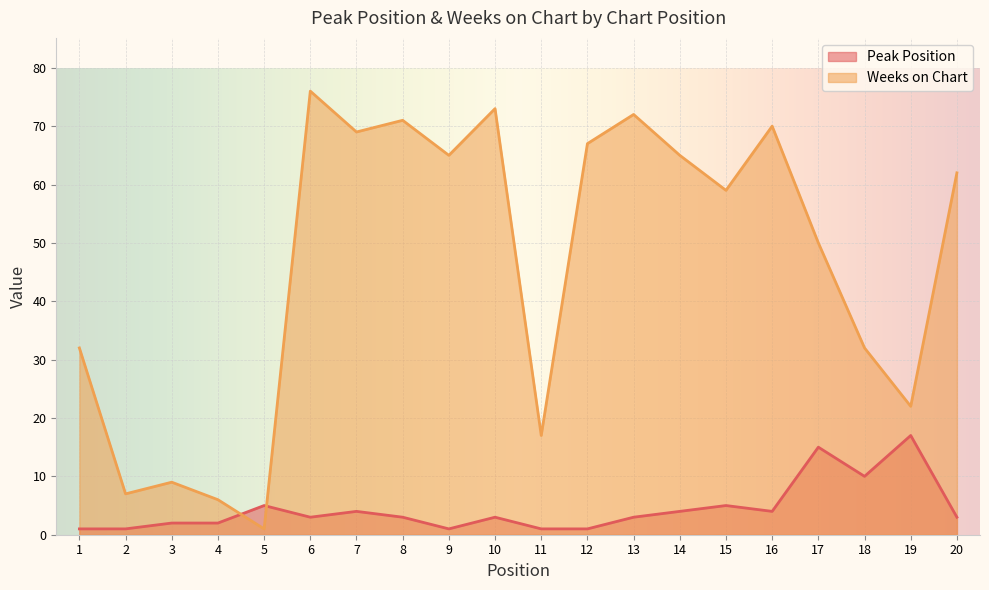

Reading left to right, transcribe all the data shown in this chart.

Peak Position: 1	1	2	2	5	3	4	3	1	3	1	1	3	4	5	4	15	10	17	3
Weeks on Chart: 32	7	9	6	1	76	69	71	65	73	17	67	72	65	59	70	50	32	22	62